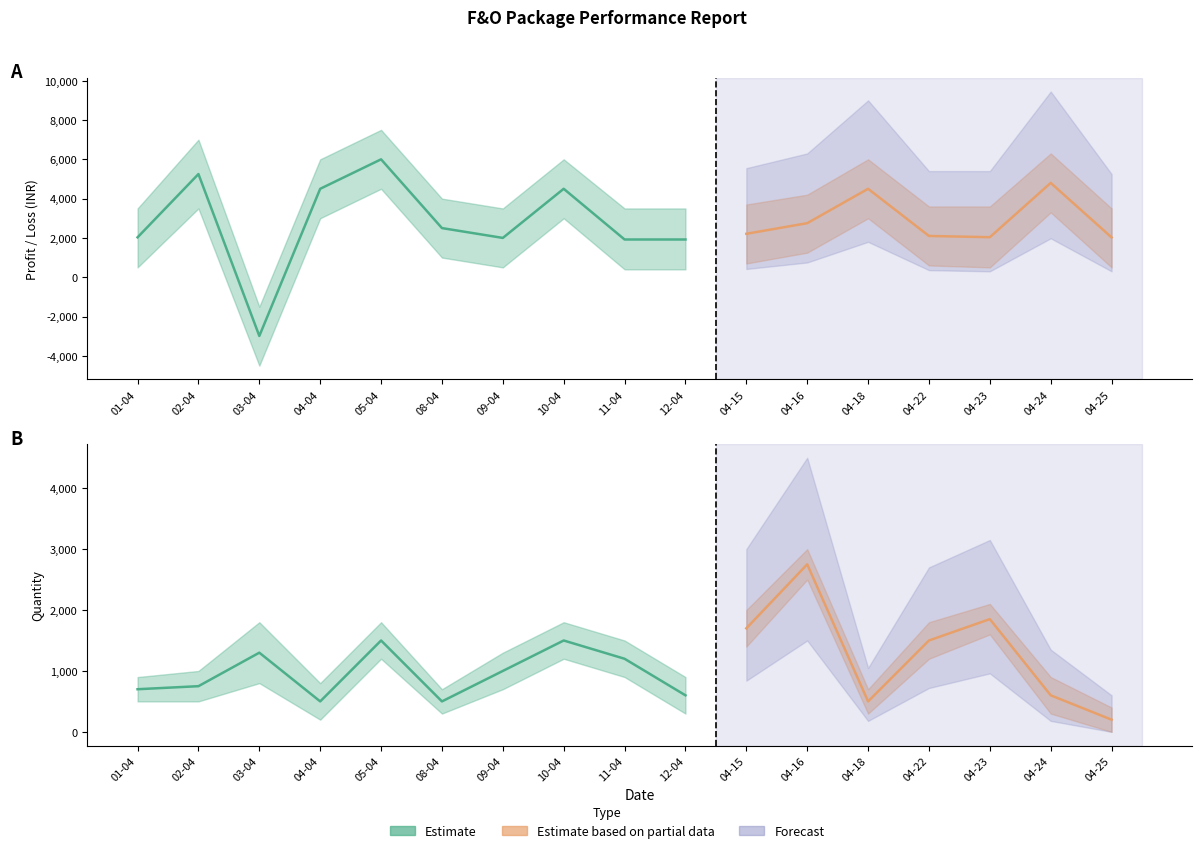

At 2019-04-16, list the series in order from largest to smallest.

Profit_Upper, Quantity_Upper, Profit/Loss, Quantity, Quantity_Lower, Profit_Lower